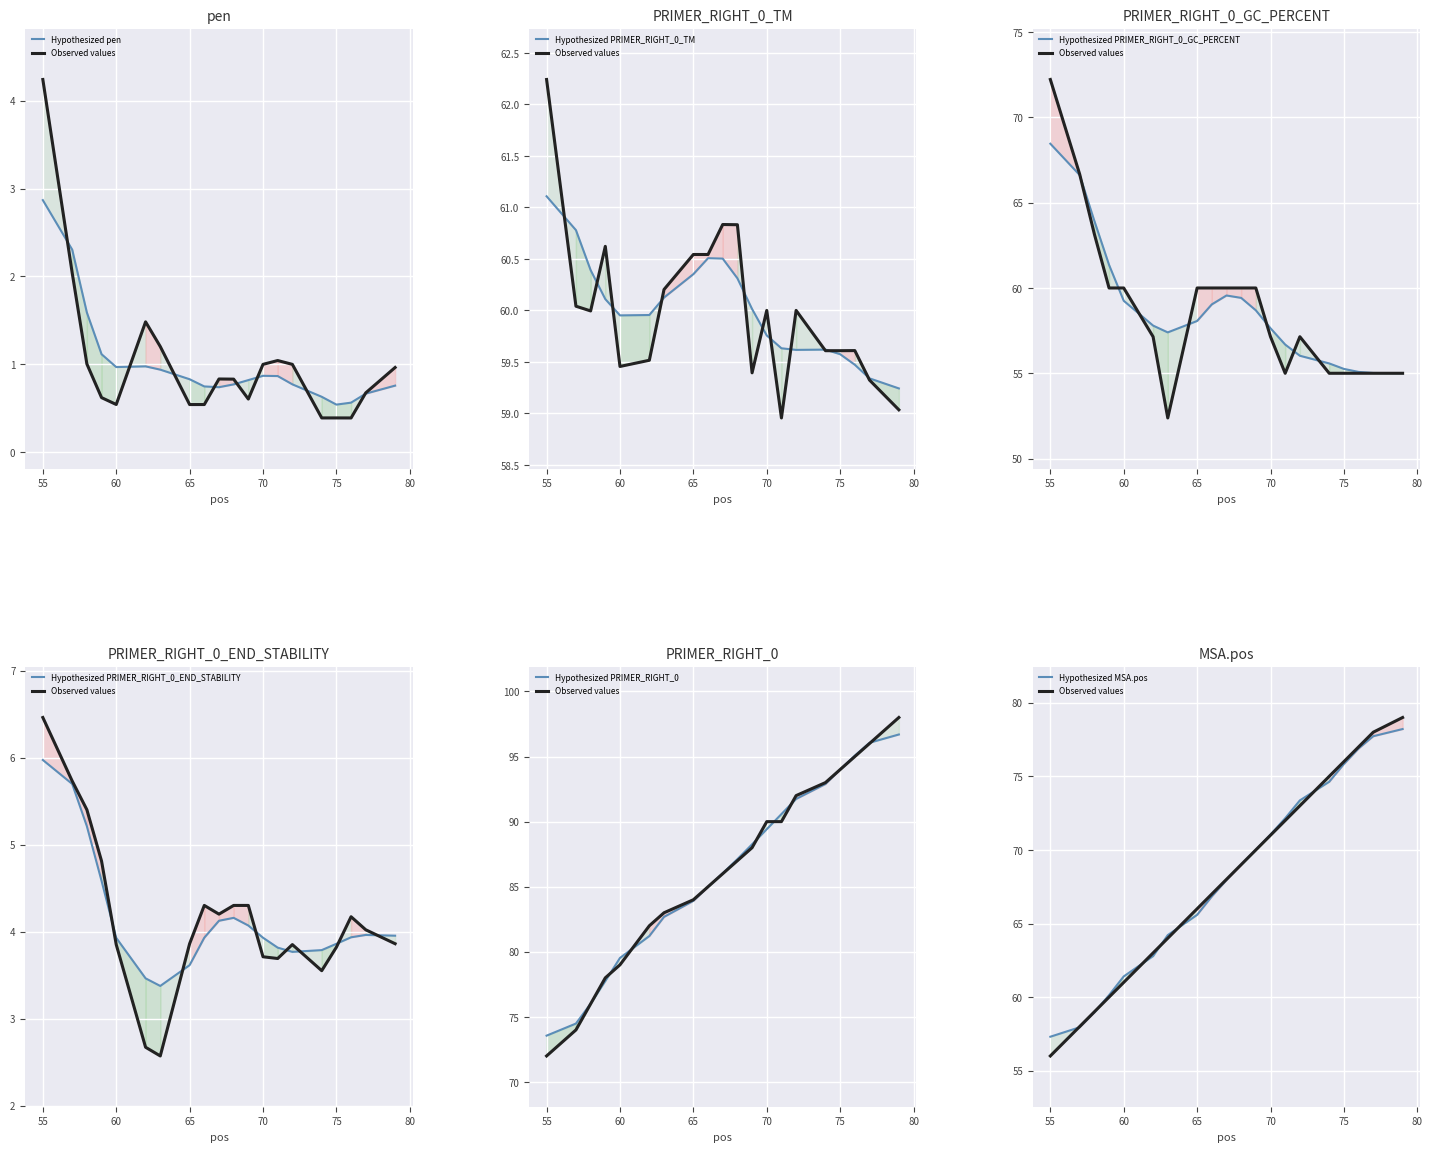

Reading left to right, transcribe all the data shown in this chart.

pen: 55=4.2	57=2.0	58=1.0	59=0.6	60=0.5	62=1.5	63=1.2	65=0.5	66=0.5	67=0.8	68=0.8	69=0.6	70=1.0	71=1.0	72=1.0	74=0.4	75=0.4	76=0.4	77=0.7	79=1.0
PRIMER_RIGHT_0_TM: 55=62.2	57=60.0	58=60.0	59=60.6	60=59.5	62=59.5	63=60.2	65=60.5	66=60.5	67=60.8	68=60.8	69=59.4	70=60.0	71=59.0	72=60.0	74=59.6	75=59.6	76=59.6	77=59.3	79=59.0
PRIMER_RIGHT_0_GC_PERCENT: 55=72.2	57=66.7	58=63.2	59=60.0	60=60.0	62=57.1	63=52.4	65=60.0	66=60.0	67=60.0	68=60.0	69=60.0	70=57.1	71=55.0	72=57.1	74=55.0	75=55.0	76=55.0	77=55.0	79=55.0
PRIMER_RIGHT_0_END_STABILITY: 55=6.5	57=5.7	58=5.4	59=4.8	60=3.9	62=2.7	63=2.6	65=3.9	66=4.3	67=4.2	68=4.3	69=4.3	70=3.7	71=3.7	72=3.9	74=3.5	75=3.8	76=4.2	77=4.0	79=3.9
PRIMER_RIGHT_0: 55=72.0	57=74.0	58=76.0	59=78.0	60=79.0	62=82.0	63=83.0	65=84.0	66=85.0	67=86.0	68=87.0	69=88.0	70=90.0	71=90.0	72=92.0	74=93.0	75=94.0	76=95.0	77=96.0	79=98.0
MSA.pos: 55=56.0	57=58.0	58=59.0	59=60.0	60=61.0	62=63.0	63=64.0	65=66.0	66=67.0	67=68.0	68=69.0	69=70.0	70=71.0	71=72.0	72=73.0	74=75.0	75=76.0	76=77.0	77=78.0	79=79.0